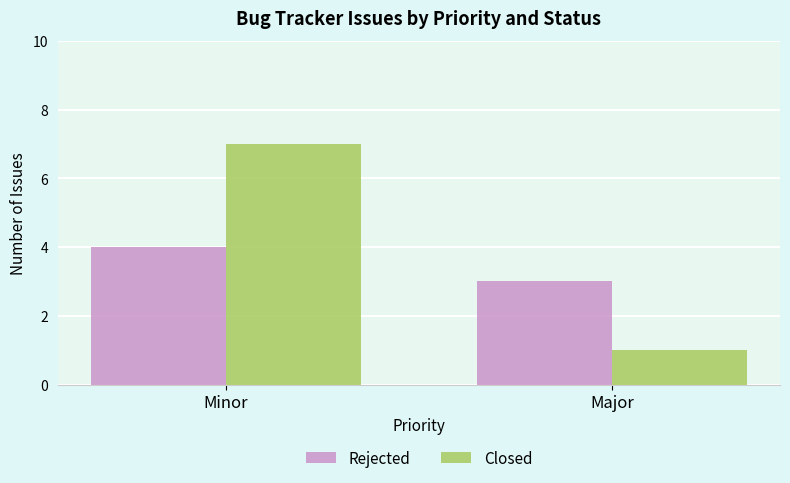

Reading right to left, what are all the values shown in this chart?

Rejected: Major=3	Minor=4
Closed: Major=1	Minor=7